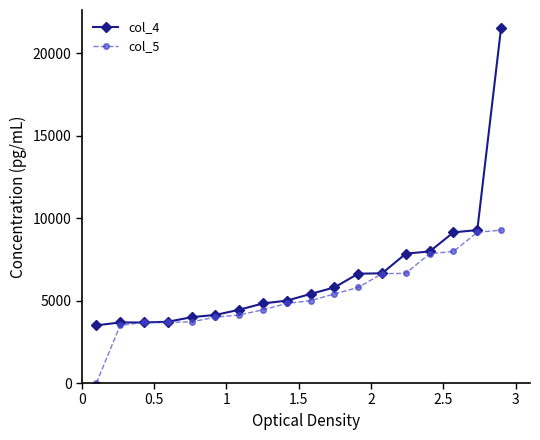

Which series has the largest total across all categories?

col_4